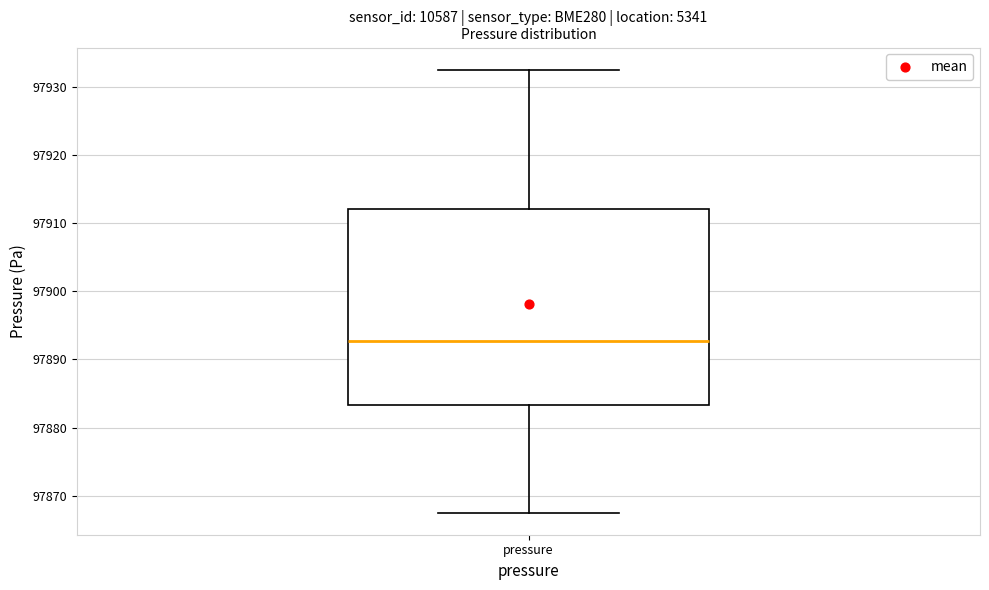

Transcribe this box plot: give where the median line is, the range the box spans, and where the two whiskers end, as read against the y-axis. The values are not printed on the chart, so give them approximately, as read against the axis.

median 97893, box 97883 to 97912, whiskers 97868 to 97933